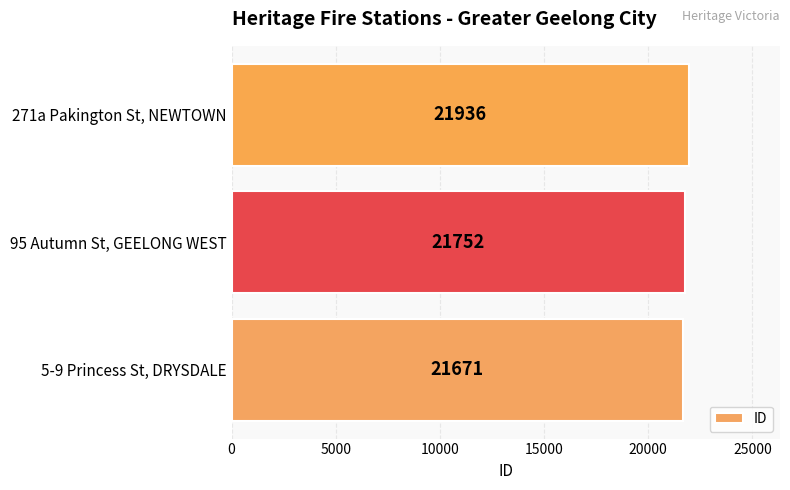

At which label is the value closest to 21803?

95 Autumn St, GEELONG WEST